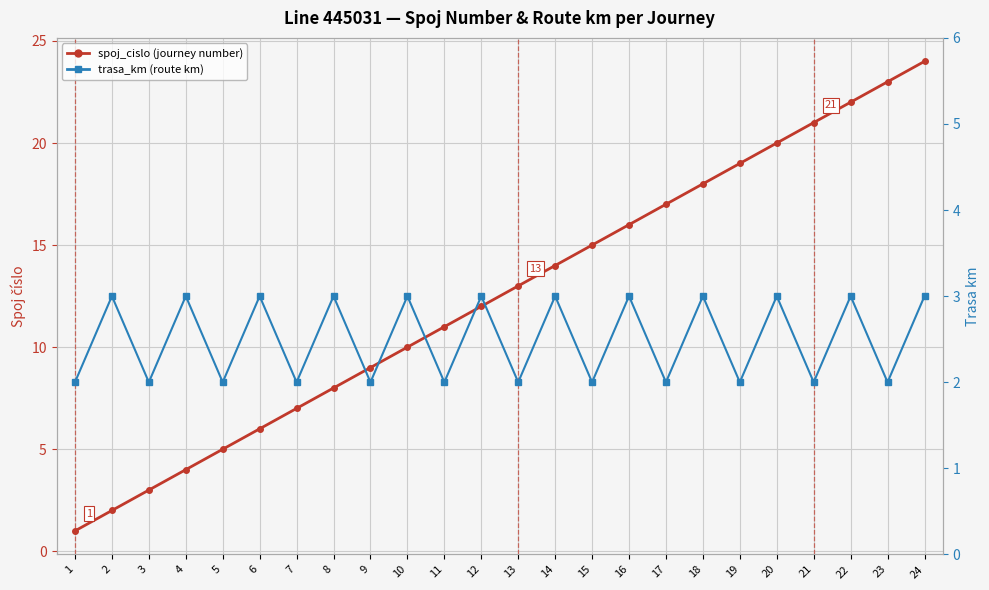

What is the maximum value shown in the chart?

24